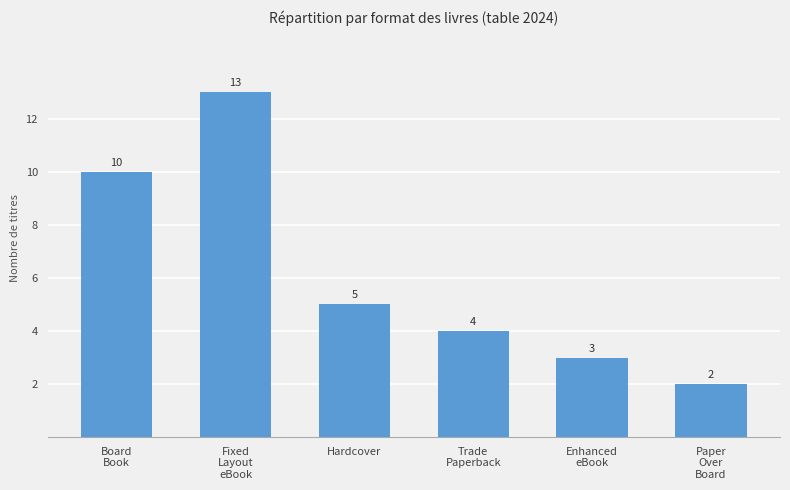

Does the chart contain stacked bars?

No